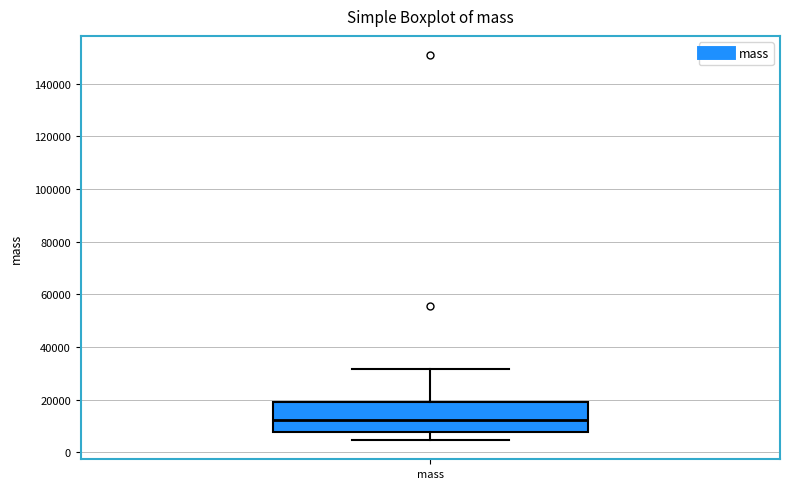

Transcribe this box plot: give where the median line is, the range the box spans, and where the two whiskers end, as read against the y-axis. The values are not printed on the chart, so give them approximately, as read against the axis.

median 12000, box 8000 to 20000, whiskers 4000 to 32000